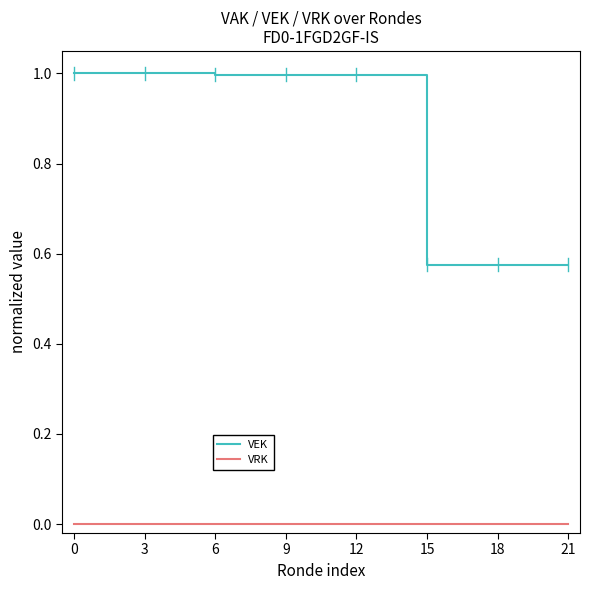

At how many categories does at least one series exceed 0?

22